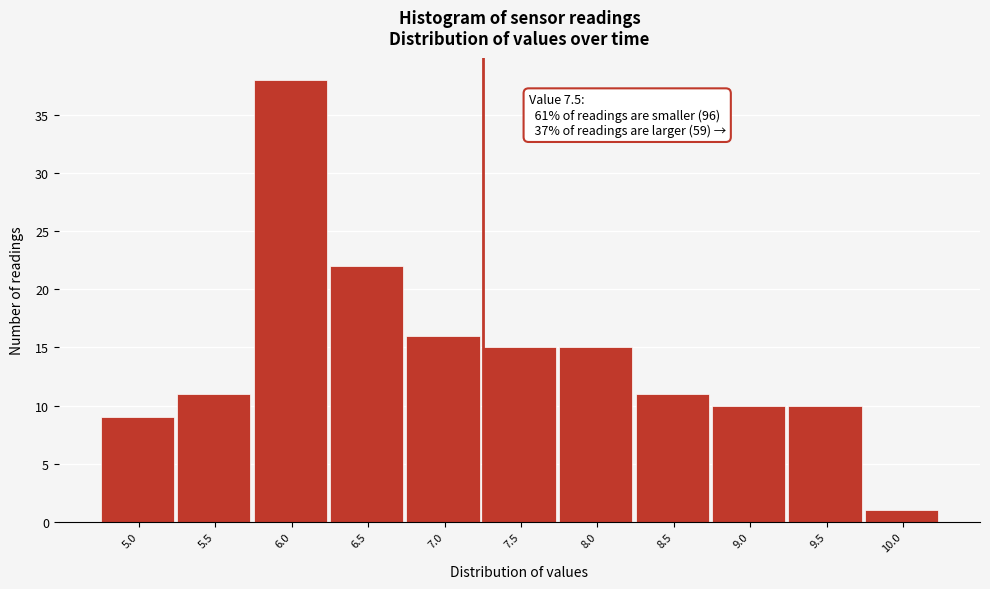

Reading left to right, transcribe all the data shown in this chart.

9	11	38	22	16	15	15	11	10	10	1